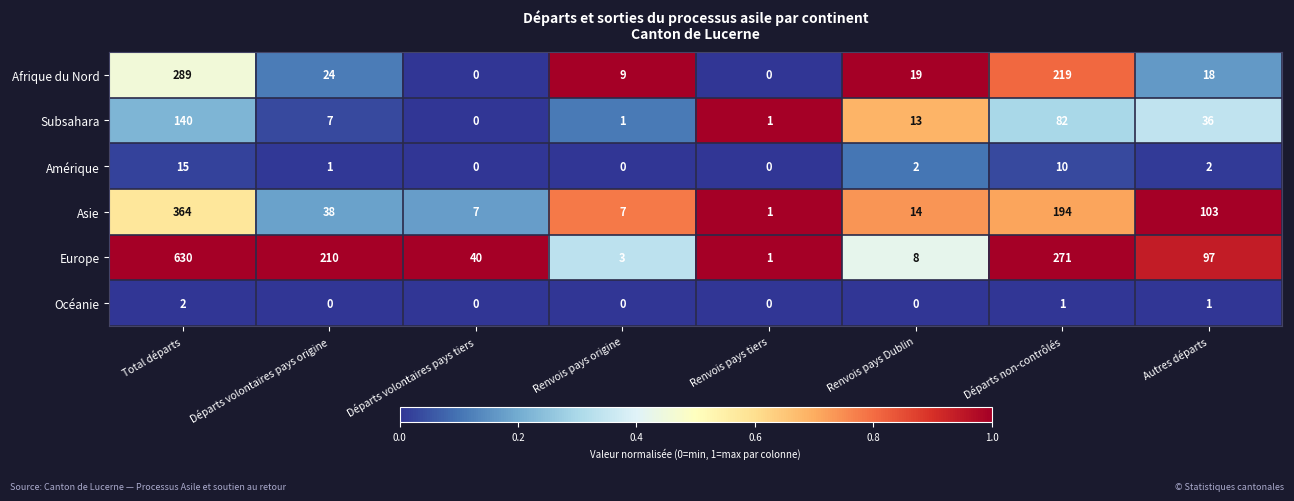

Which category has the highest value across all series?

Total départs